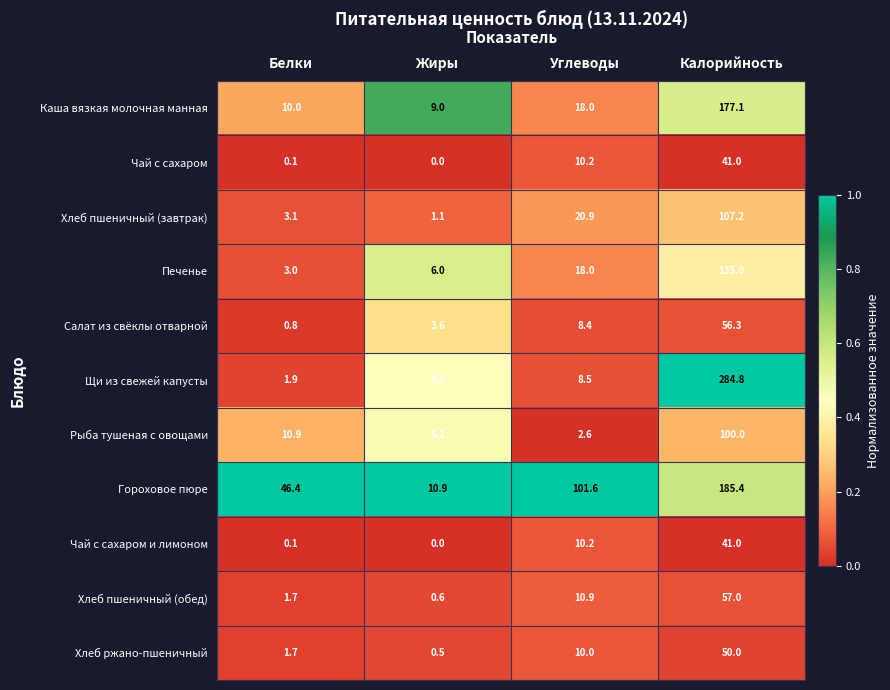

At which category is the sum across all series the highest?

Калорийность